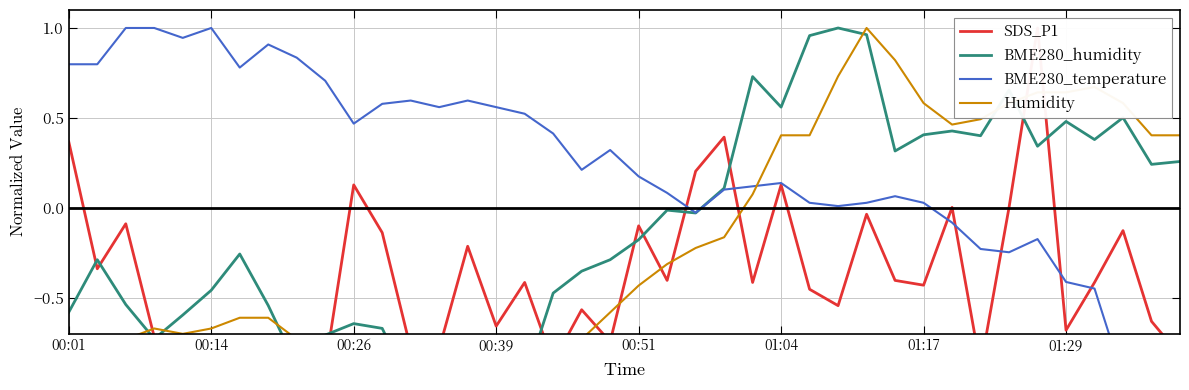

What are all the series names shown in the legend?

SDS_P1, BME280_humidity, BME280_temperature, Humidity